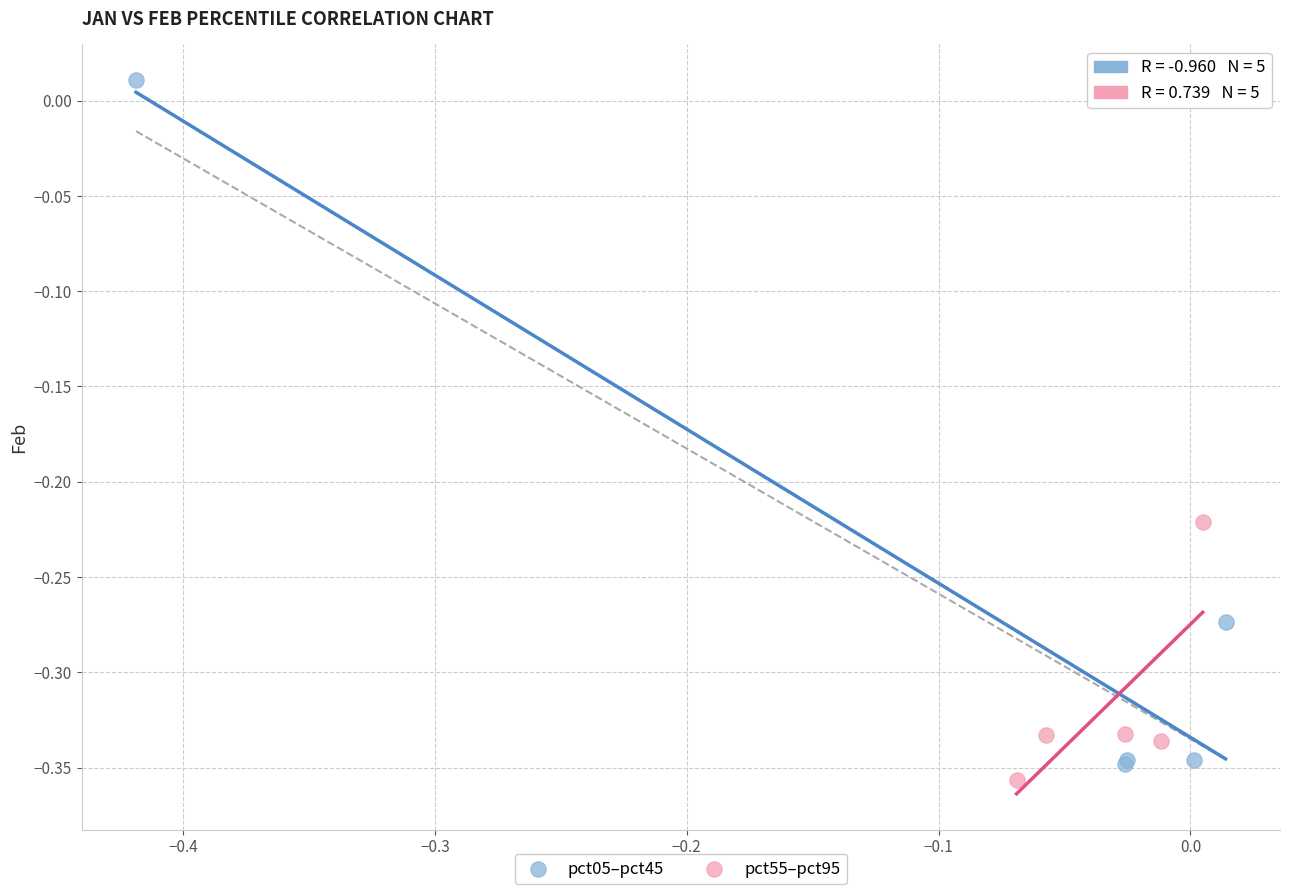

Which series reaches the minimum Y coordinate?

pct55–pct95